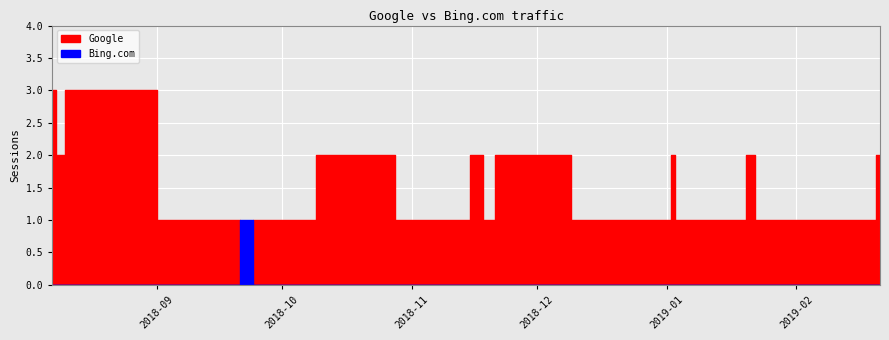

What is the maximum value shown in the chart?

3